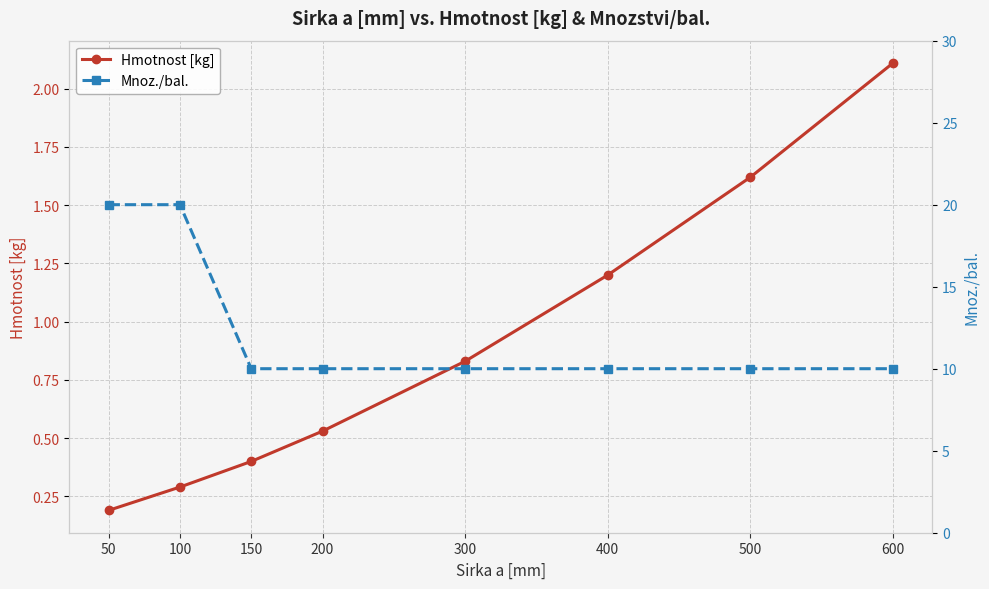

Does the chart display data point markers on the line(s)?

Yes